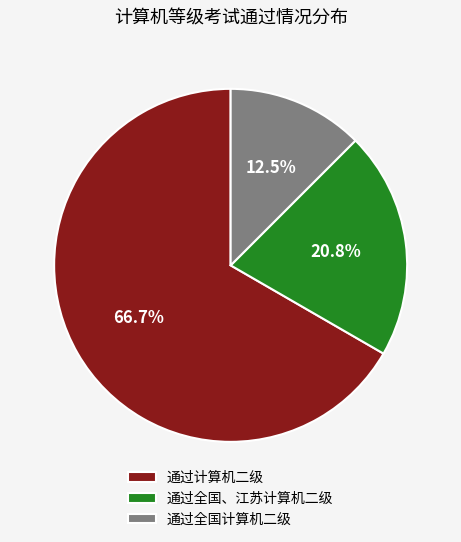

Between 通过计算机二级 and 通过全国计算机二级, which is larger?

通过计算机二级